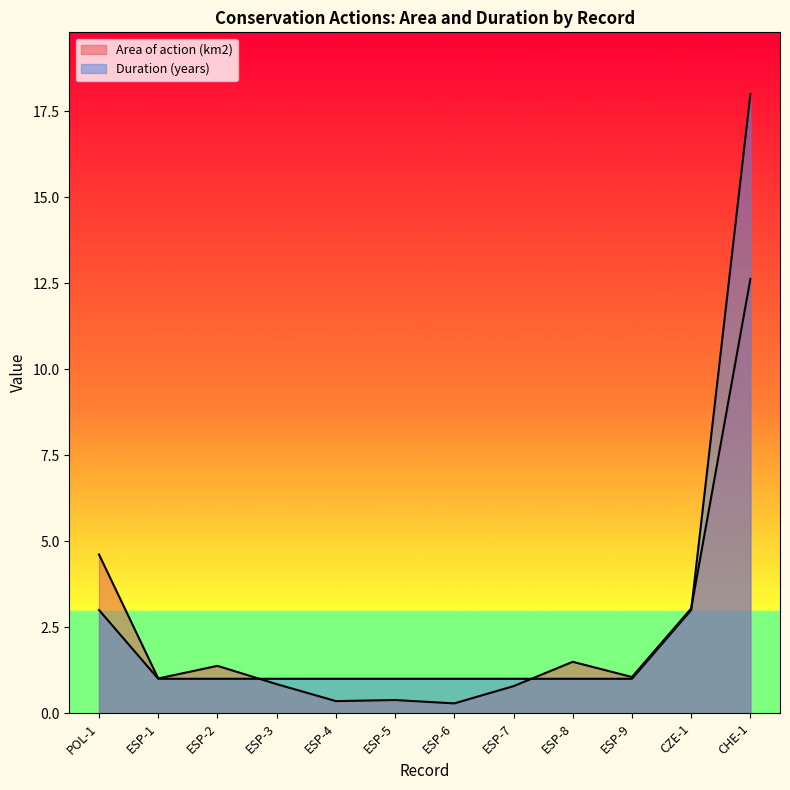

What is the difference between the values at CZE-1 and ESP-7?

2